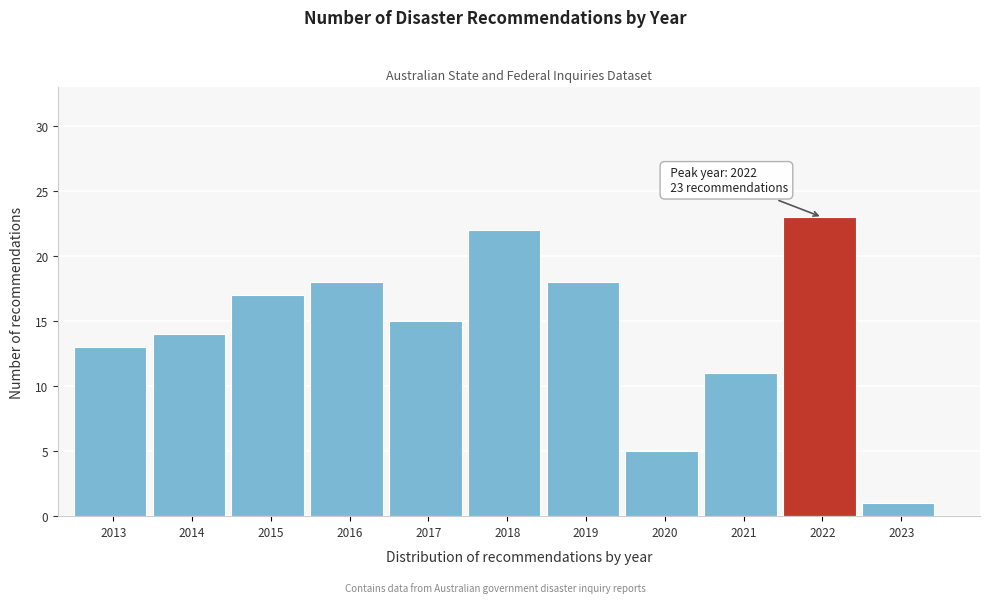

Reading left to right, what are all the values shown in this chart?

2013=13	2014=14	2015=17	2016=18	2017=15	2018=22	2019=18	2020=5	2021=11	2022=23	2023=1